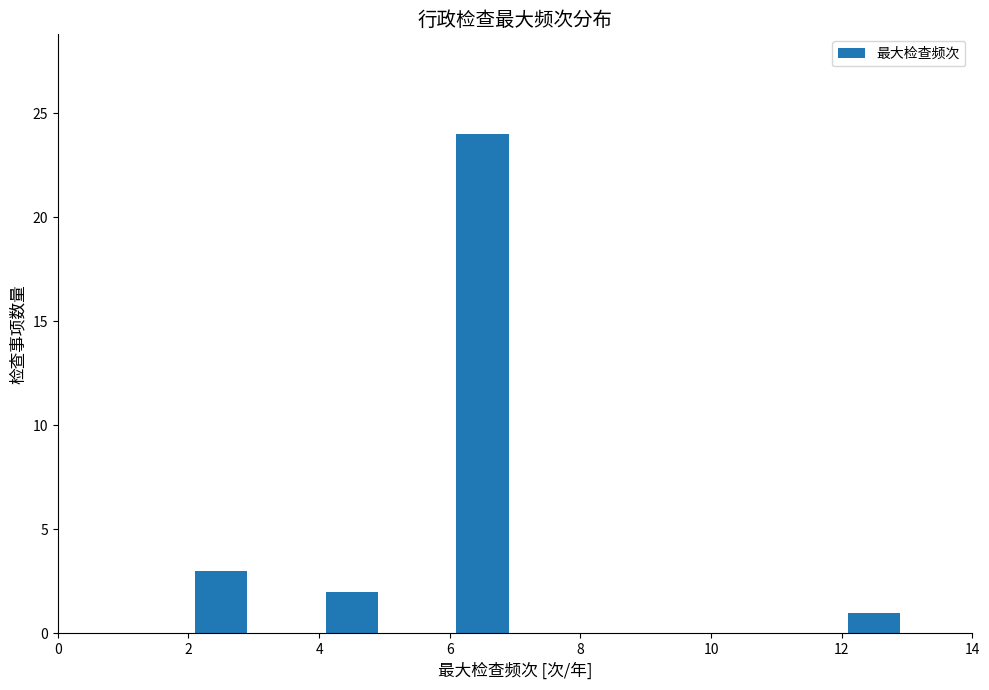

How tall is the bar that spans 2 to 3 on the x-axis? The values are not printed on the chart, so give them approximately, as read against the axis.

3